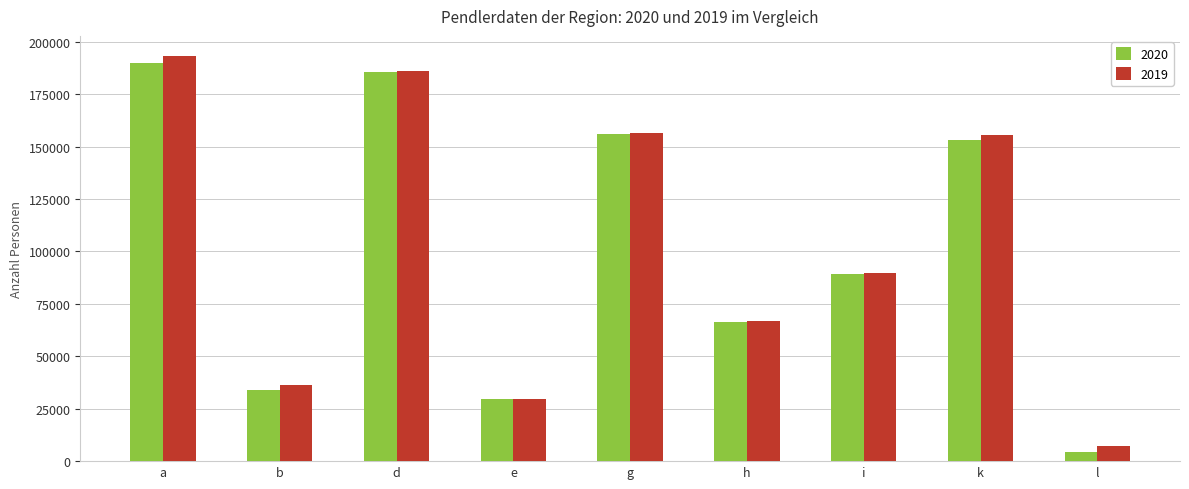

What is the difference between the maximum and second lowest values in the 2020 series?

160494